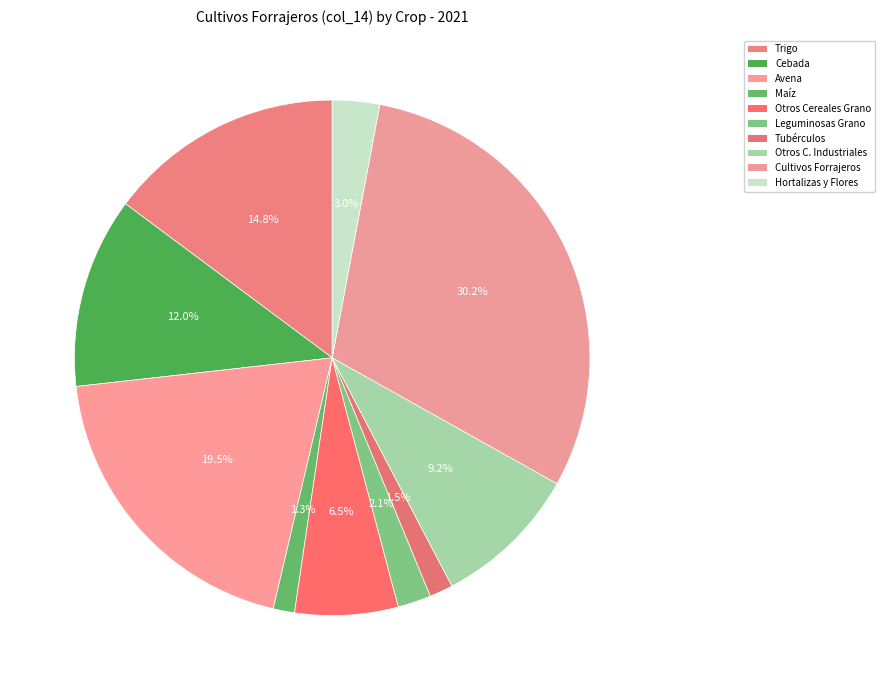

How many slices are in this pie chart?

10